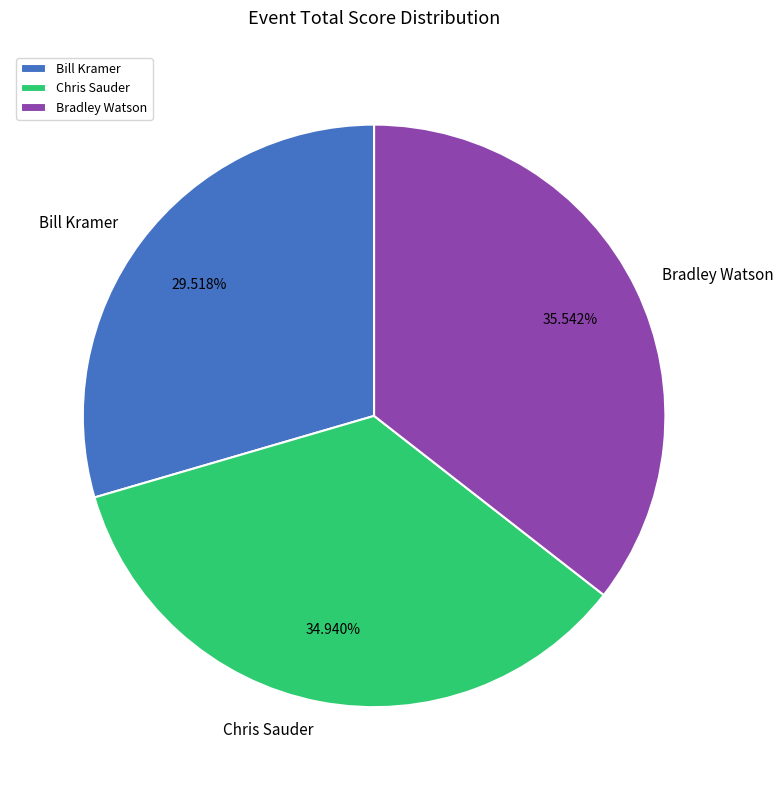

Does Chris Sauder represent more than half of the total?

No